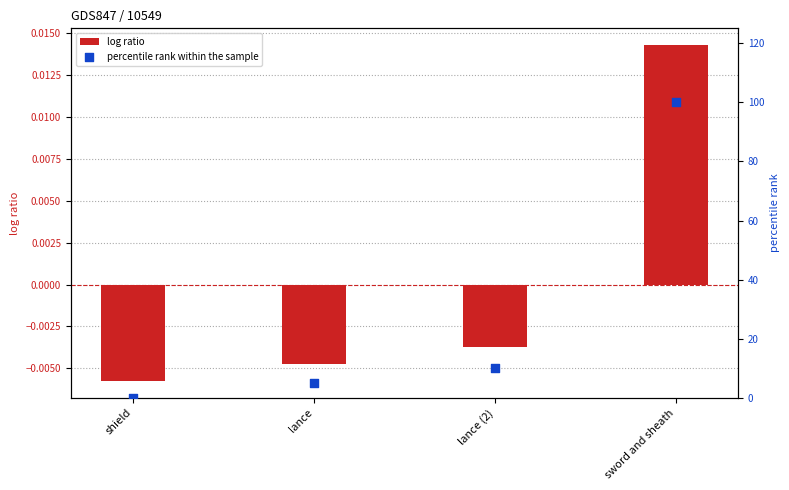

At how many categories does at least one series exceed 67?

1